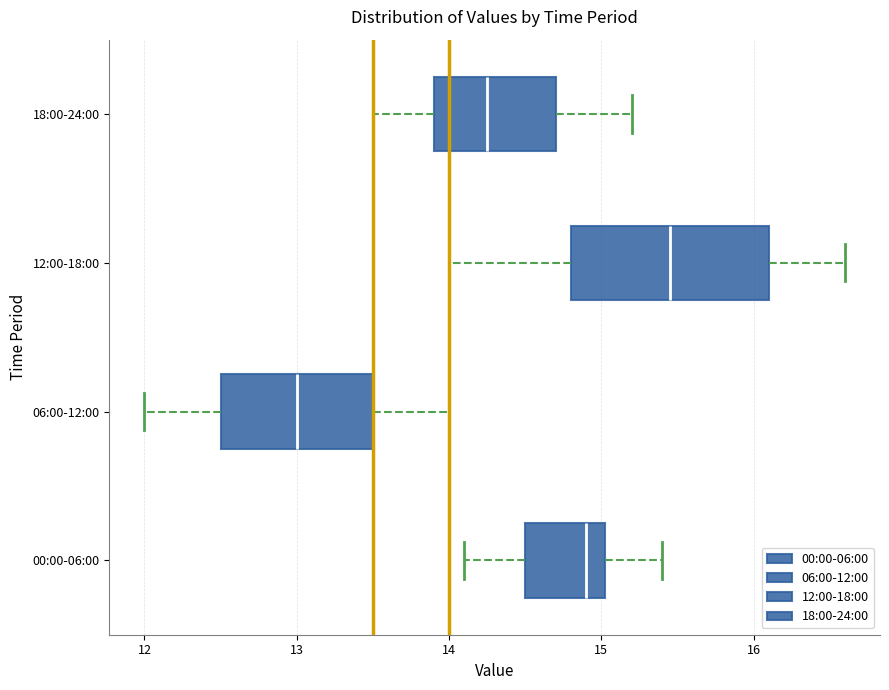

Which box is the widest, from its left edge to its right edge?

12:00-18:00